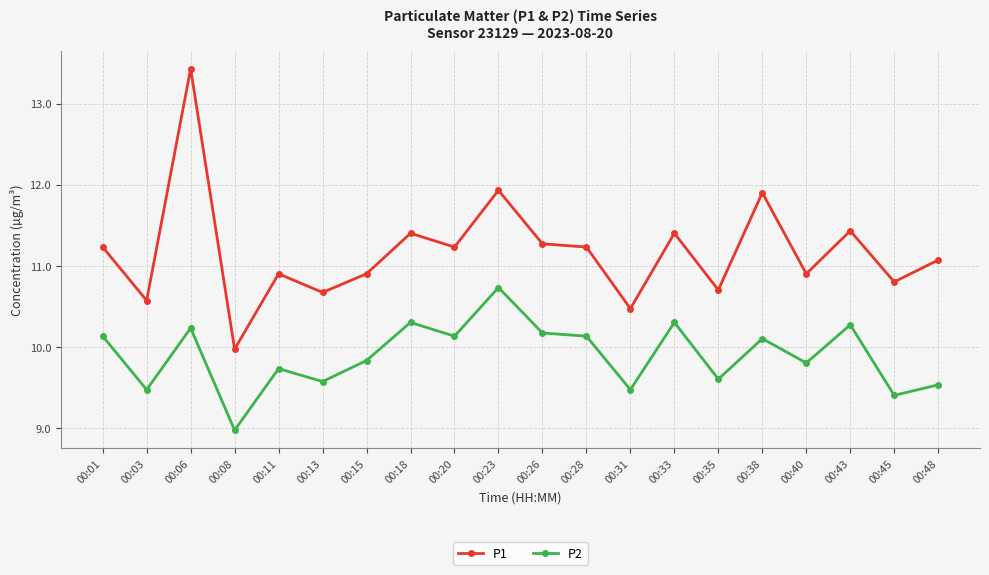

What is the value of the P1 point at the 19th from the left?

10.8